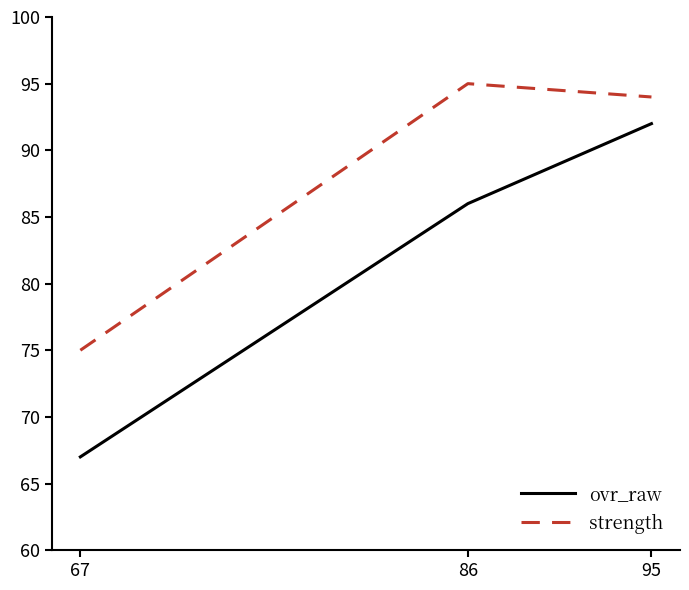

Between 67 and 86, which series saw the biggest shift?

strength